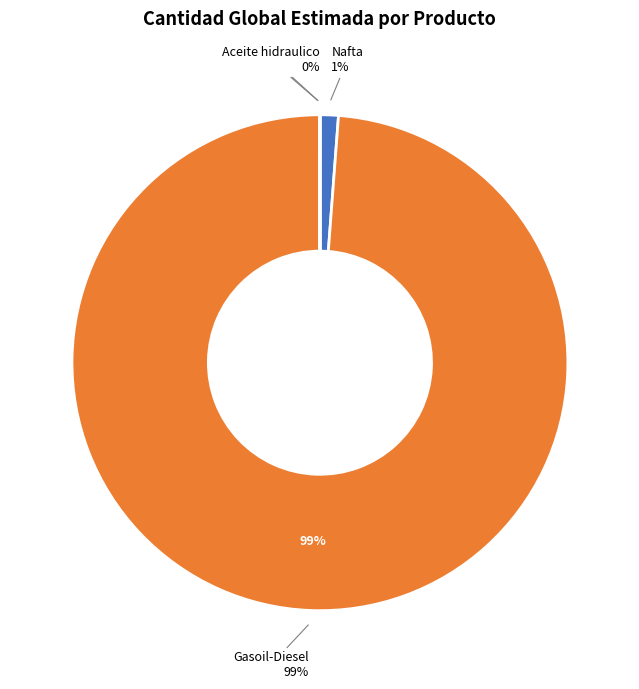

The Aceite hidraulico slice represents 1% of the pie. True or false?

False